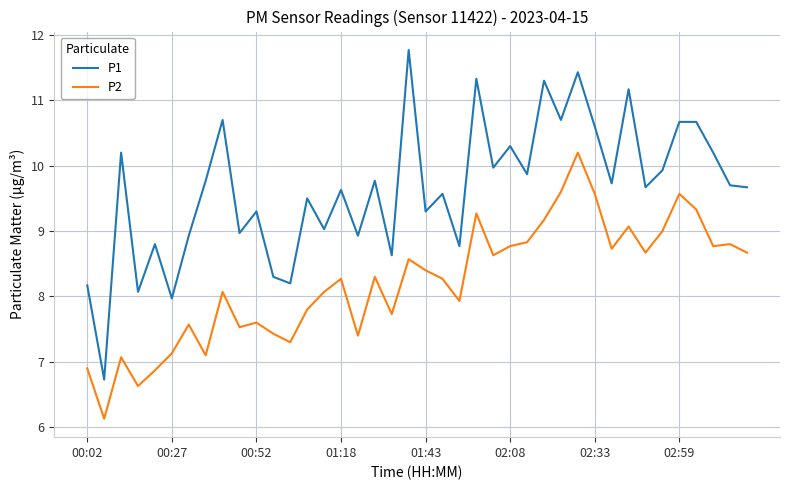

Which series has the largest range (max minus min)?

P1